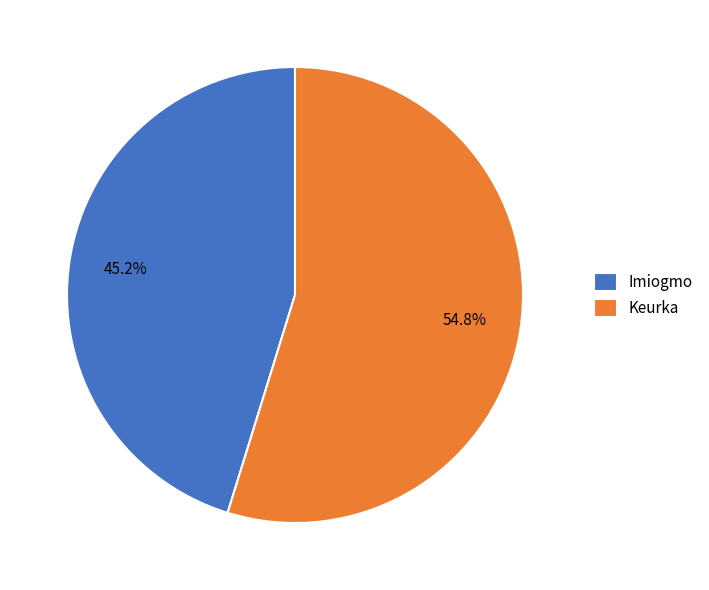

To the nearest percent, what percentage of the pie is Imiogmo?

45%